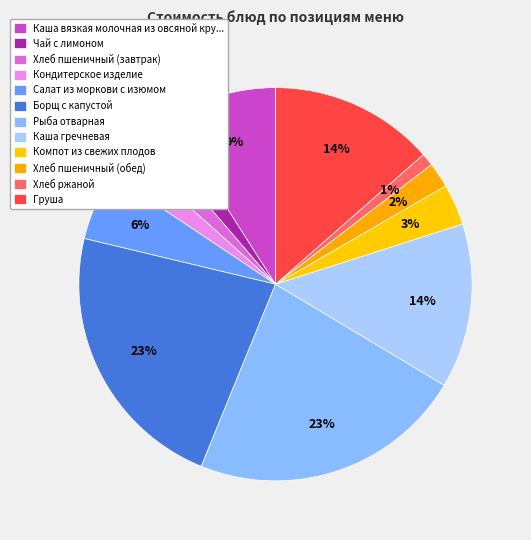

How many slices are in this pie chart?

12